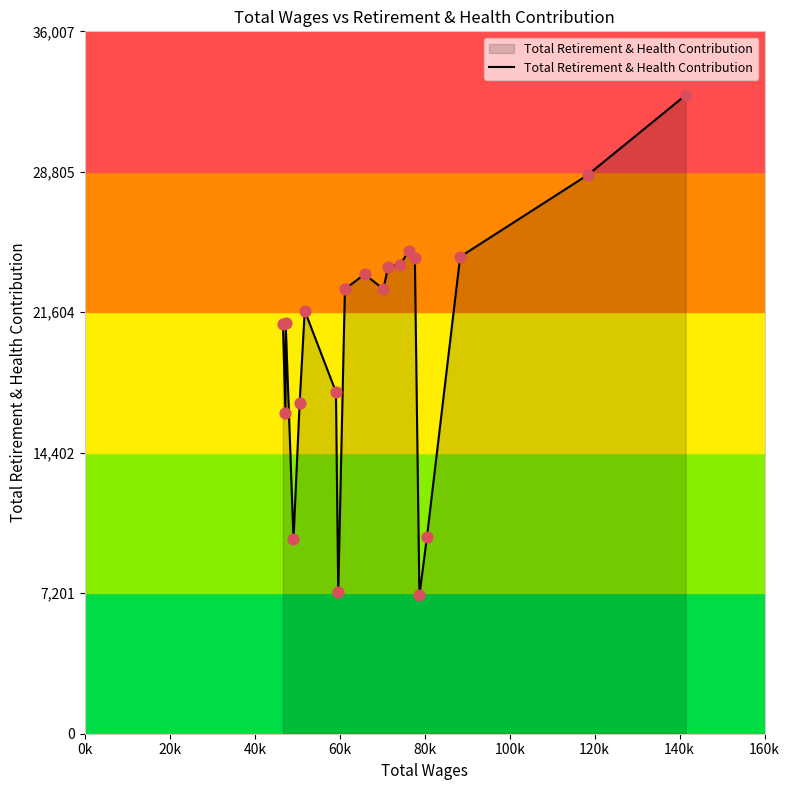

What is the maximum value shown in the chart?

32734